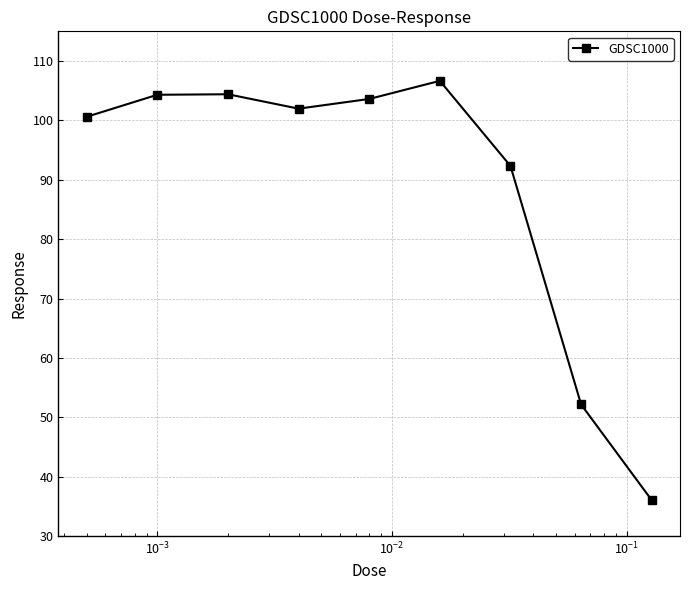

How many interior local peaks (higher than both neighbors) does the data have?

2